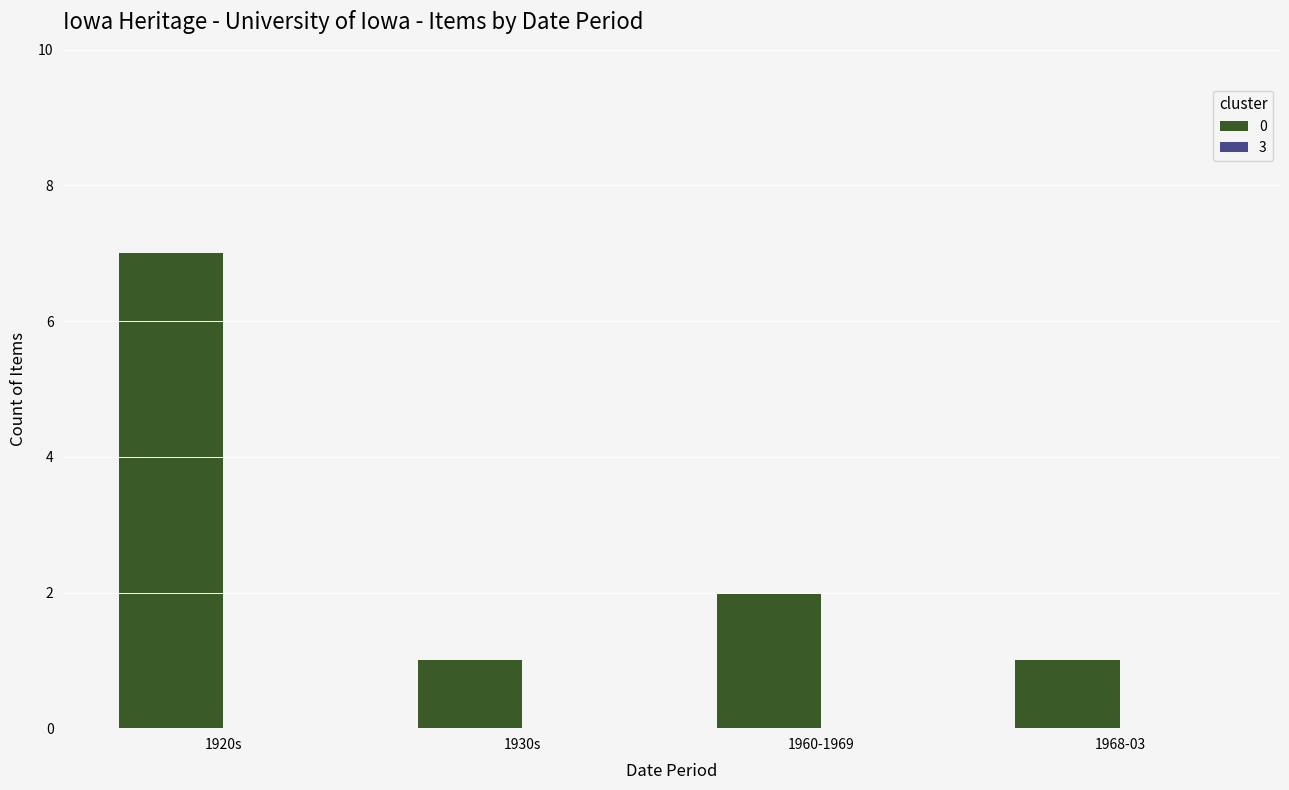

What position from the right is 1960-1969?

2